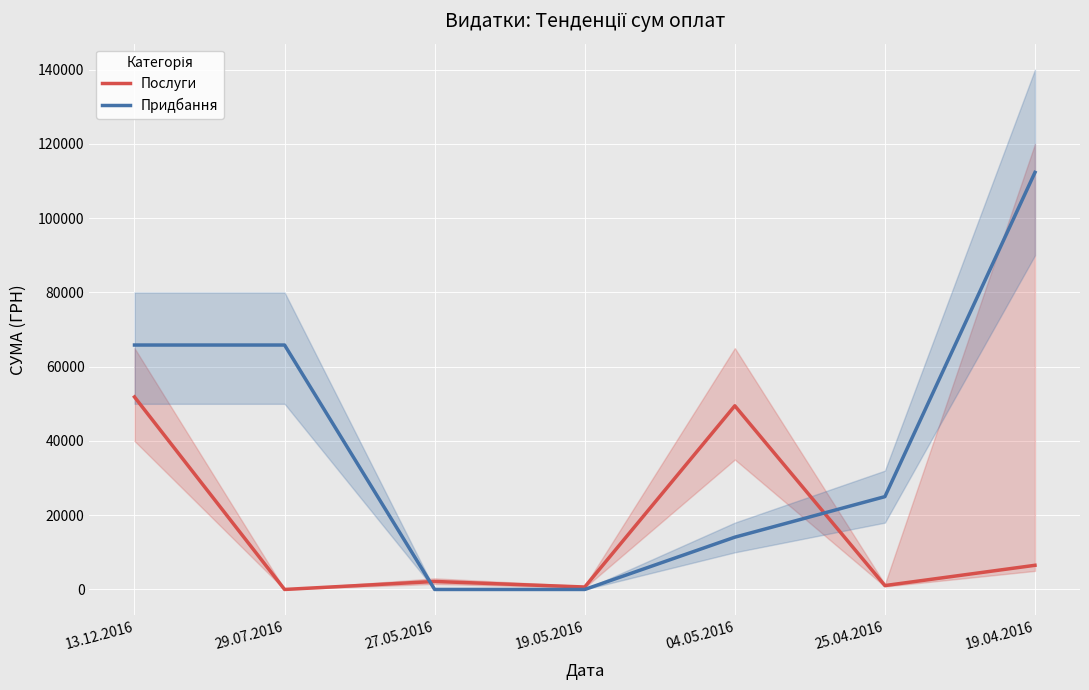

Rank the series by their maximum value, from highest to lowest.

Придбання, Послуги